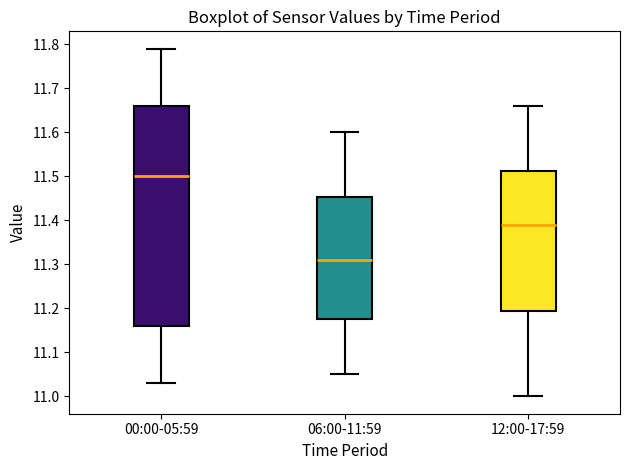

Reading left to right, transcribe this box plot: for each box, give where its median line is, the range the box spans, and where its two whiskers end, as read against the y-axis. The values are not printed on the chart, so give them approximately, as read against the axis.

00:00-05:59: median 11.50, box 11.16 to 11.66, whiskers 11.03 to 11.79
06:00-11:59: median 11.31, box 11.18 to 11.45, whiskers 11.05 to 11.60
12:00-17:59: median 11.39, box 11.20 to 11.51, whiskers 11.00 to 11.66